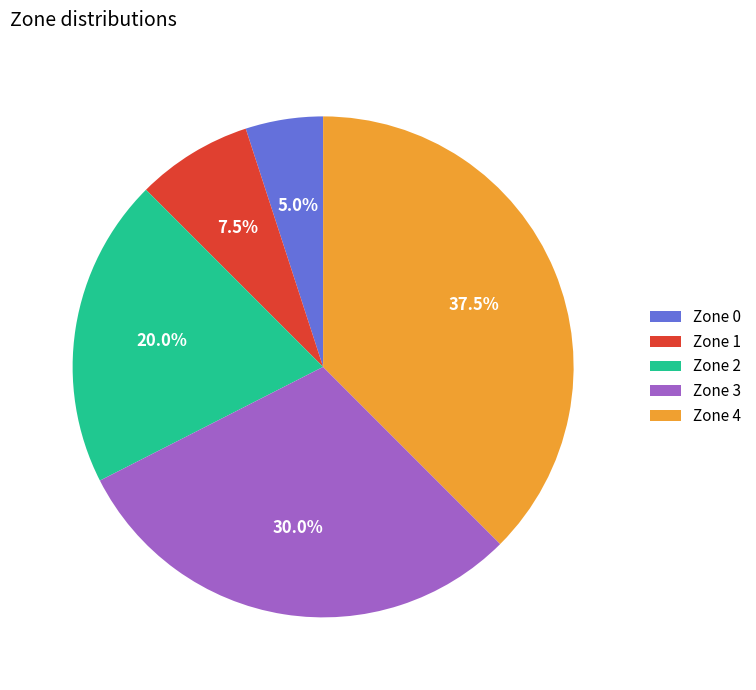

What is the ratio of the value at Zone 4 to the value at Zone 2?

1.9